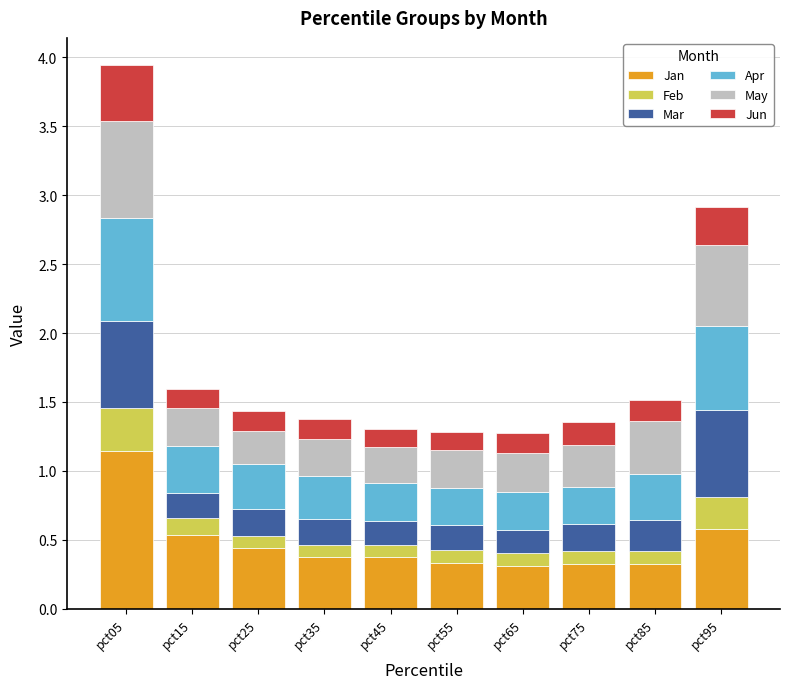

What is the total value across all series at pct25?

1.4